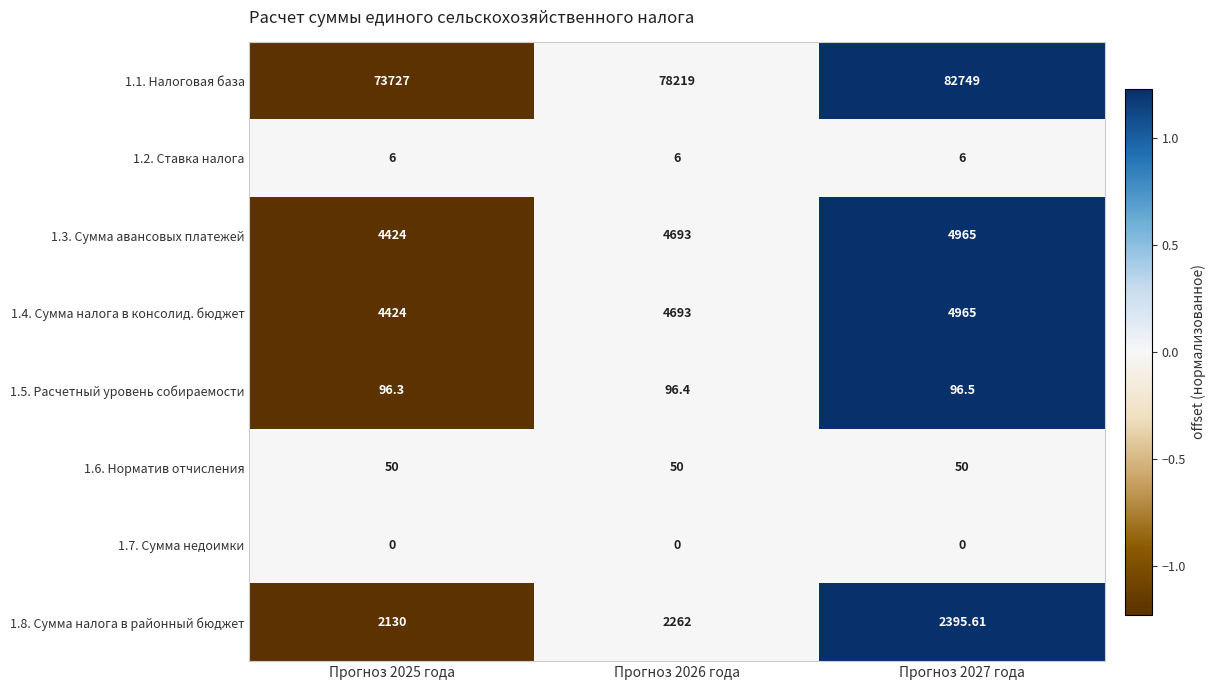

Which series has the largest total across all categories?

1.1. Налоговая база